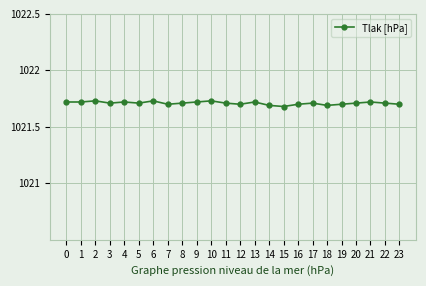

Approximately how many times larger is the value at 18 compared to 13?

1.0